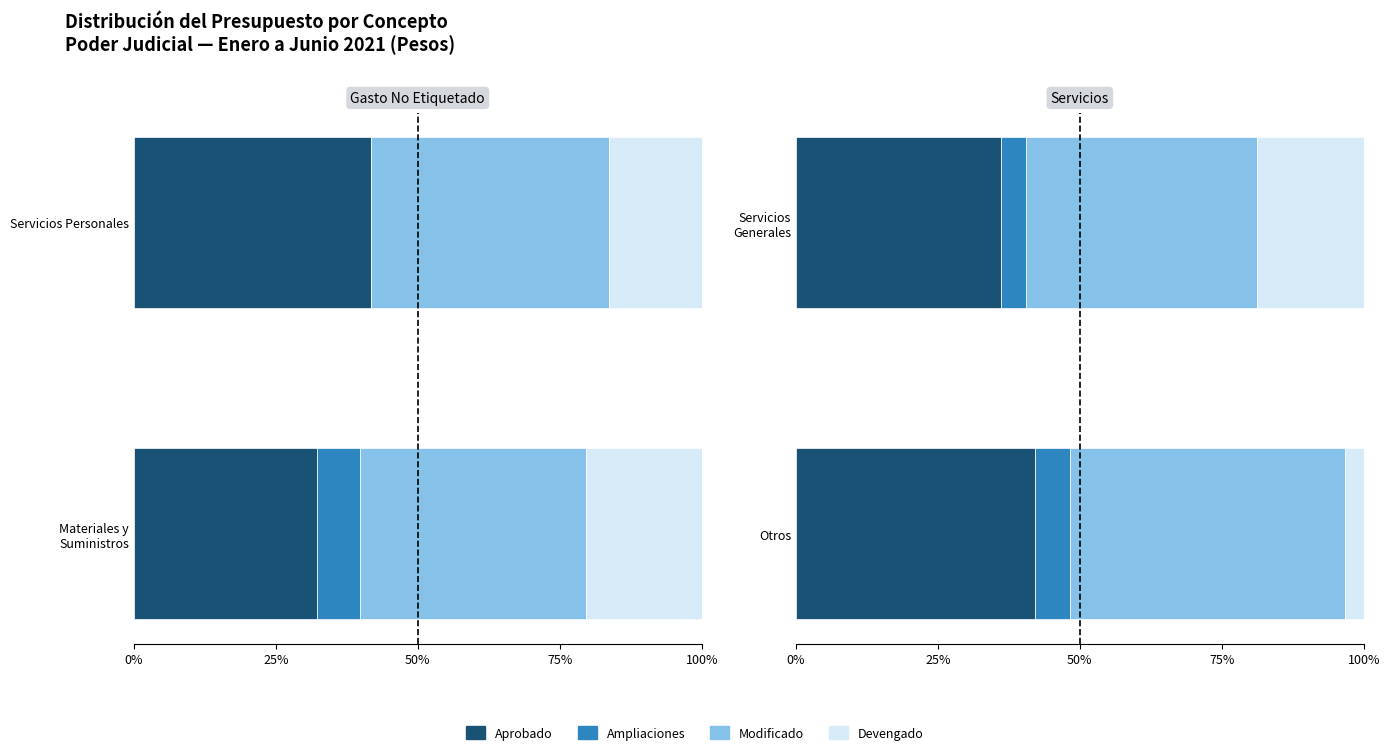

Which series has the largest total across all categories?

Modificado